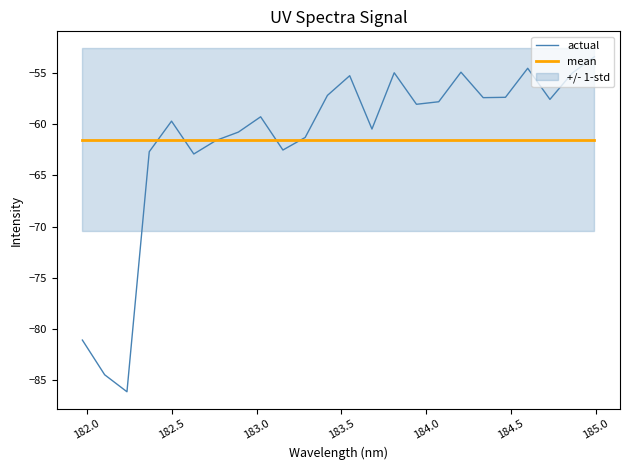

What is the value of the mean point at the 11th from the left?

-61.5